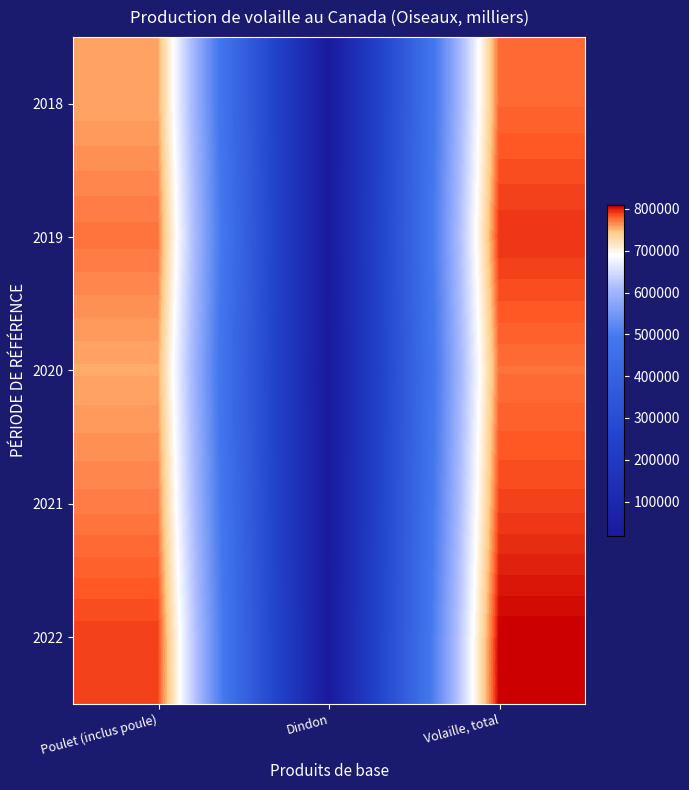

Which series changed the most between Poulet (inclus poule) and Volaille, total?

2018